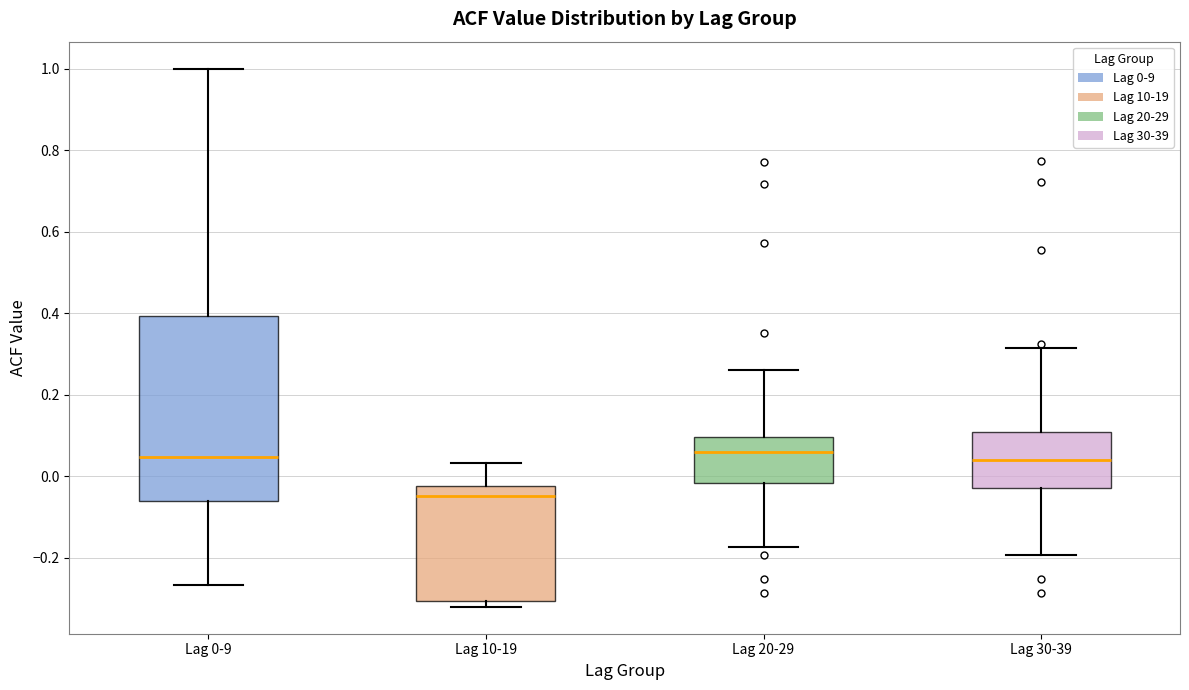

Reading left to right, transcribe this box plot: for each box, give where its median line is, the range the box spans, and where its two whiskers end, as read against the y-axis. The values are not printed on the chart, so give them approximately, as read against the axis.

Lag 0-9: median 0.04, box -0.06 to 0.40, whiskers -0.26 to 1.00
Lag 10-19: median -0.04, box -0.30 to -0.02, whiskers -0.32 to 0.04
Lag 20-29: median 0.06, box -0.02 to 0.10, whiskers -0.18 to 0.26
Lag 30-39: median 0.04, box -0.02 to 0.10, whiskers -0.20 to 0.32